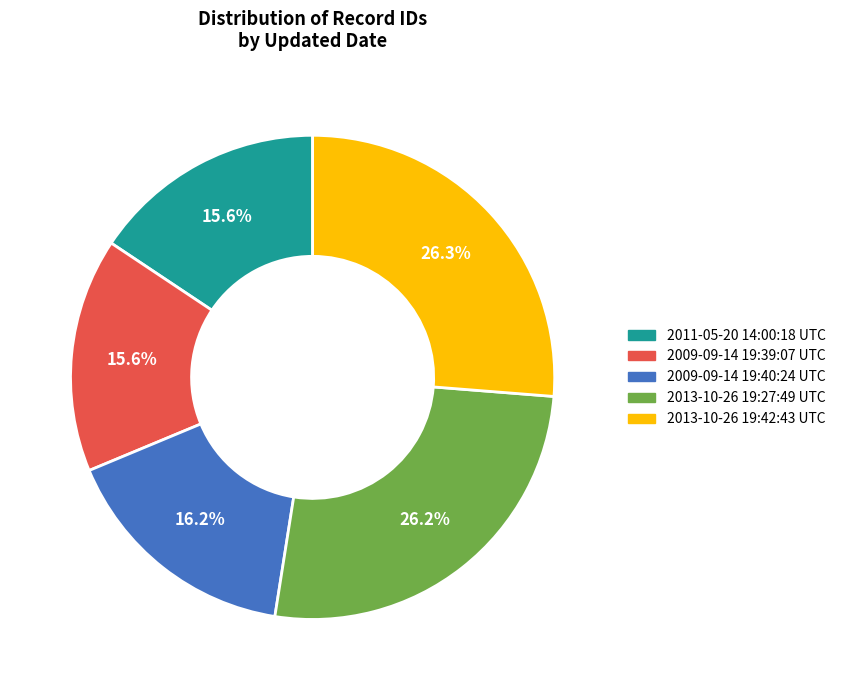

To the nearest percent, what is the average slice percentage?

20%